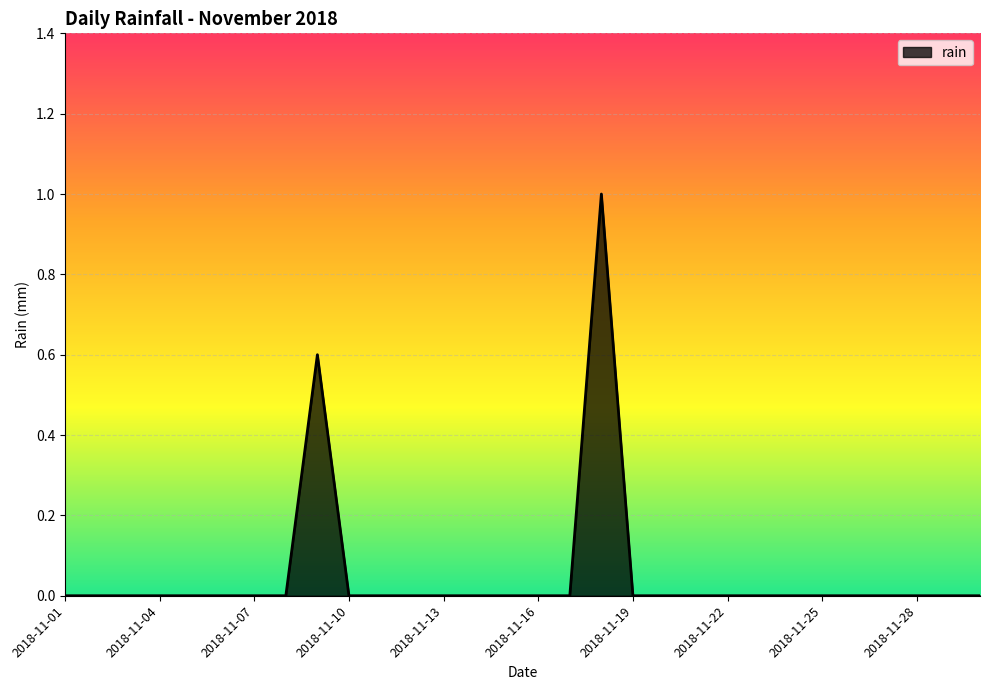

Reading left to right, what are all the values shown in this chart?

0.0	0.0	0.0	0.0	0.0	0.0	0.0	0.0	0.6	0.0	0.0	0.0	0.0	0.0	0.0	0.0	0.0	1.0	0.0	0.0	0.0	0.0	0.0	0.0	0.0	0.0	0.0	0.0	0.0	0.0